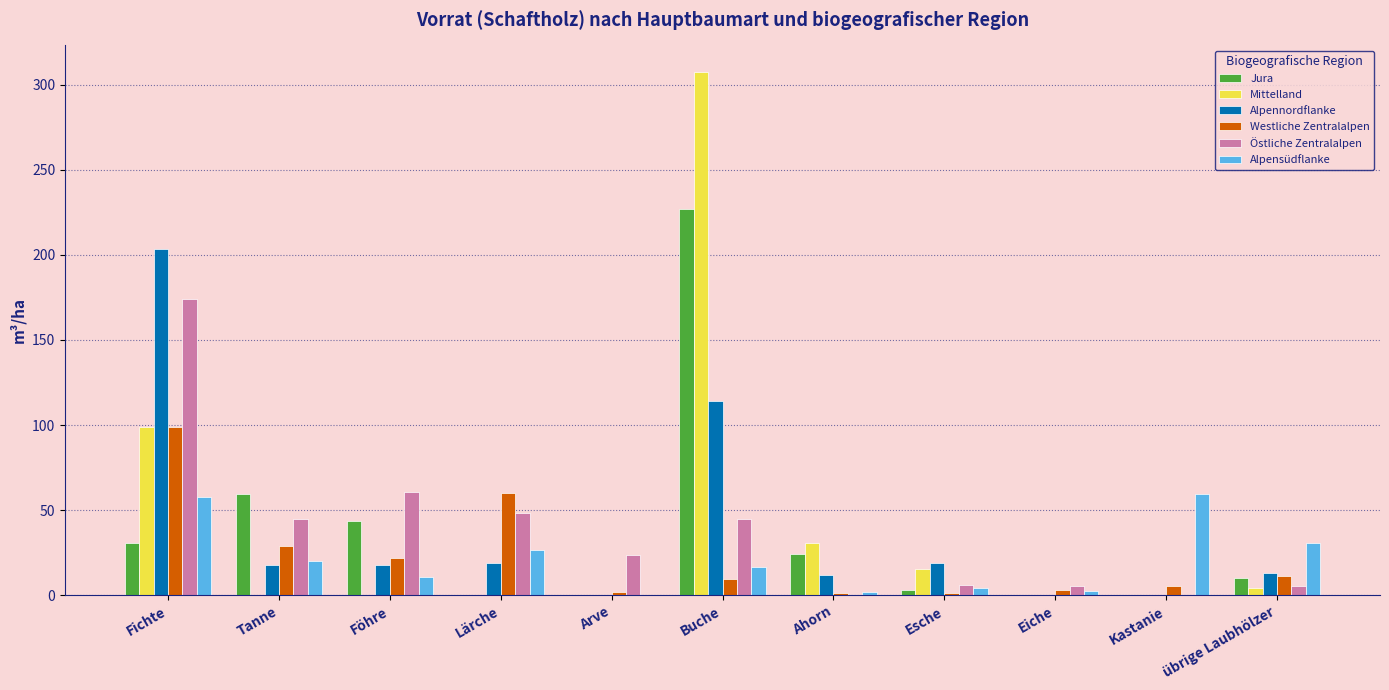

True or false: Jura has a value of 10.2 at übrige Laubhölzer.

True